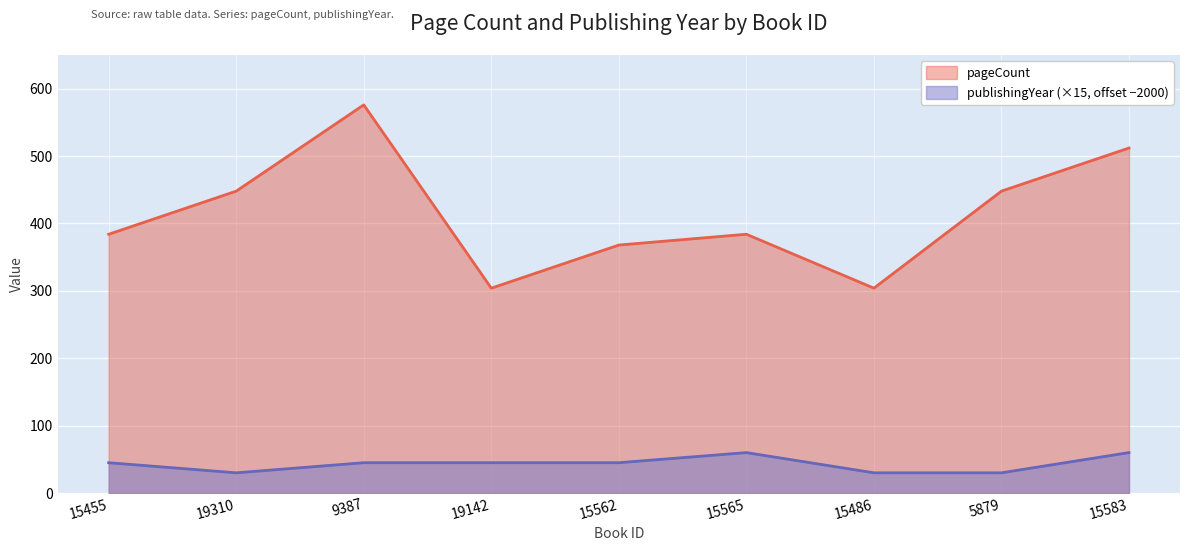

Which series has the widest spread of values?

pageCount